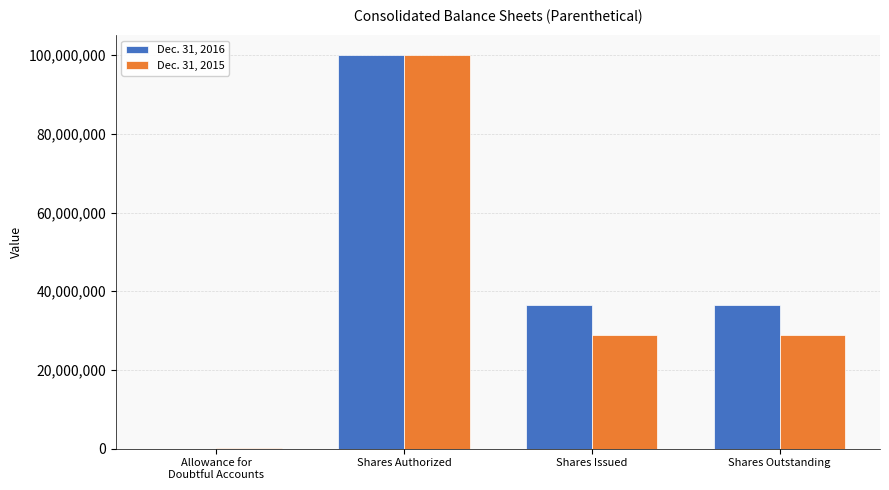

At which category is the sum across all series the highest?

Shares Authorized